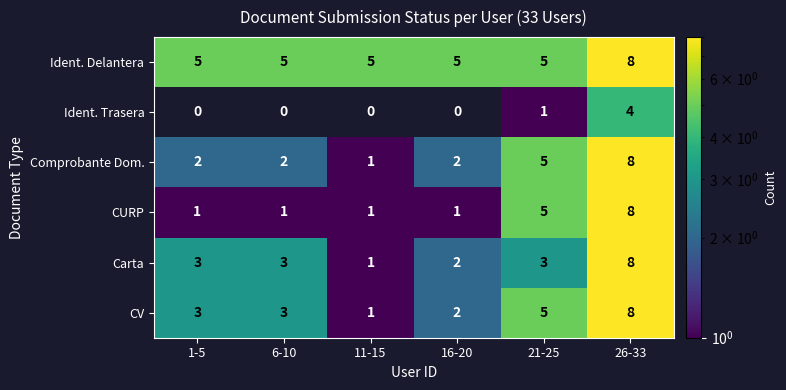

The CV series shows 1 at 6-10. True or false?

False